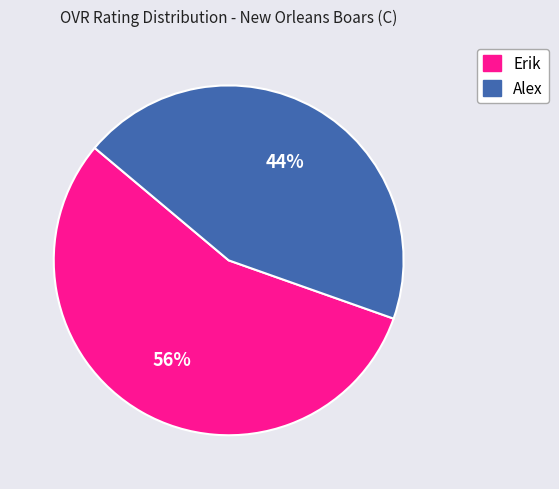

To the nearest percent, what percentage of the pie is Erik?

56%